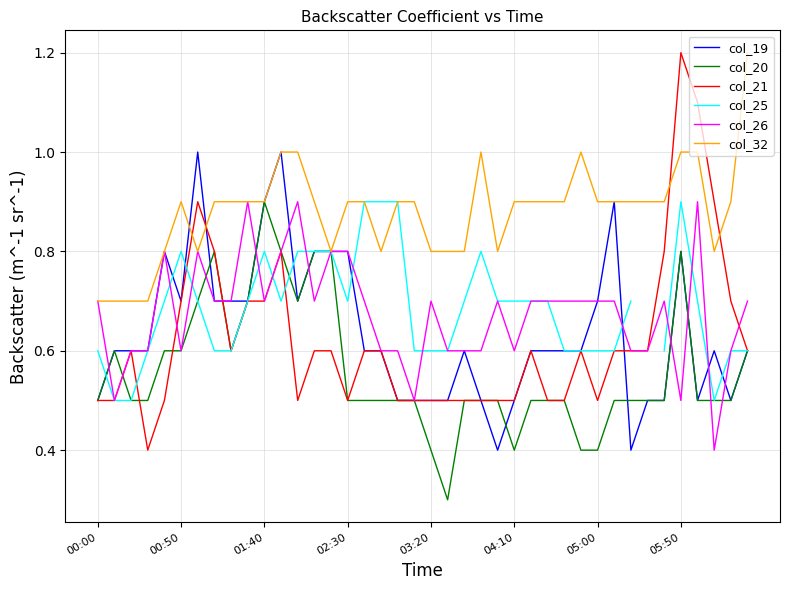

Count the number of categories in the chart.

40